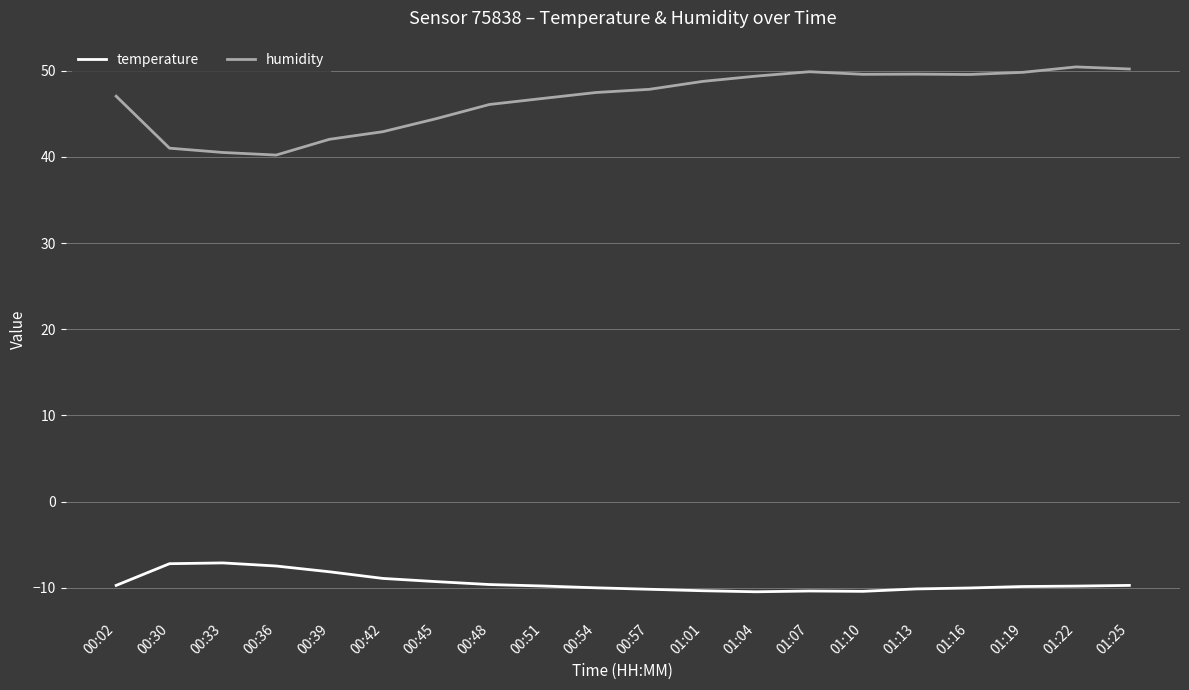

True or false: temperature and humidity intersect in this chart.

False